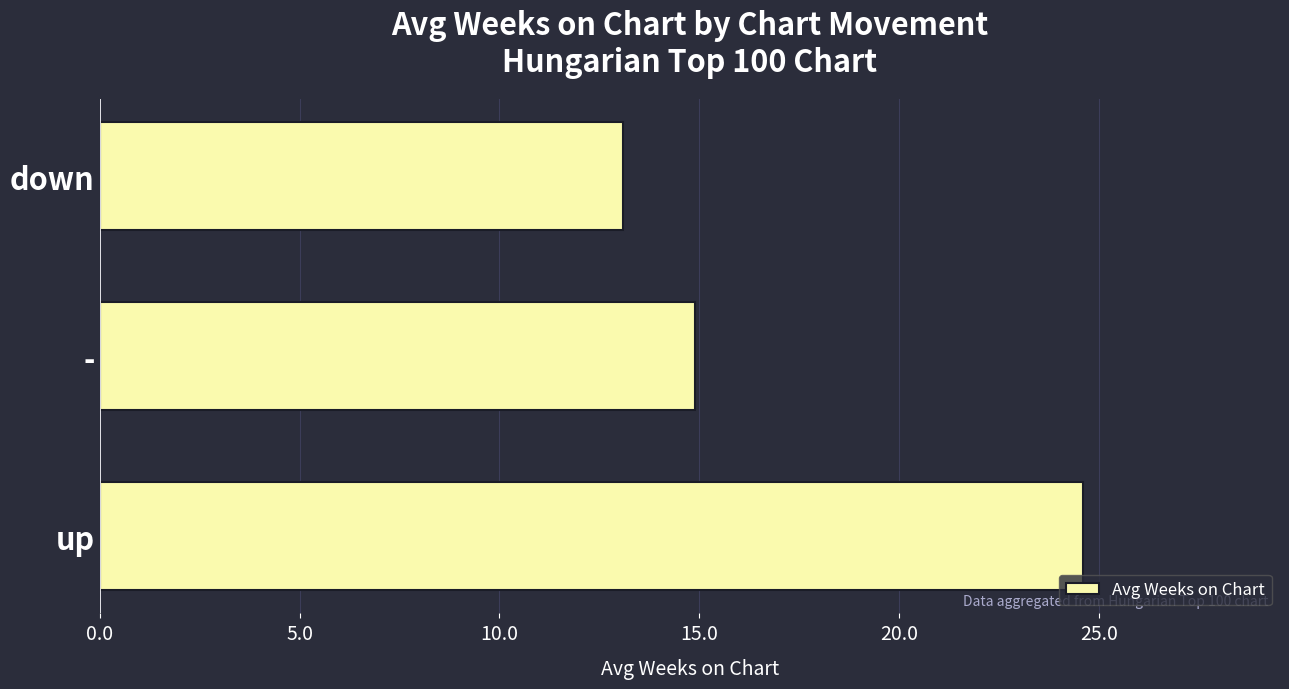

What is the smallest value displayed?

13.1